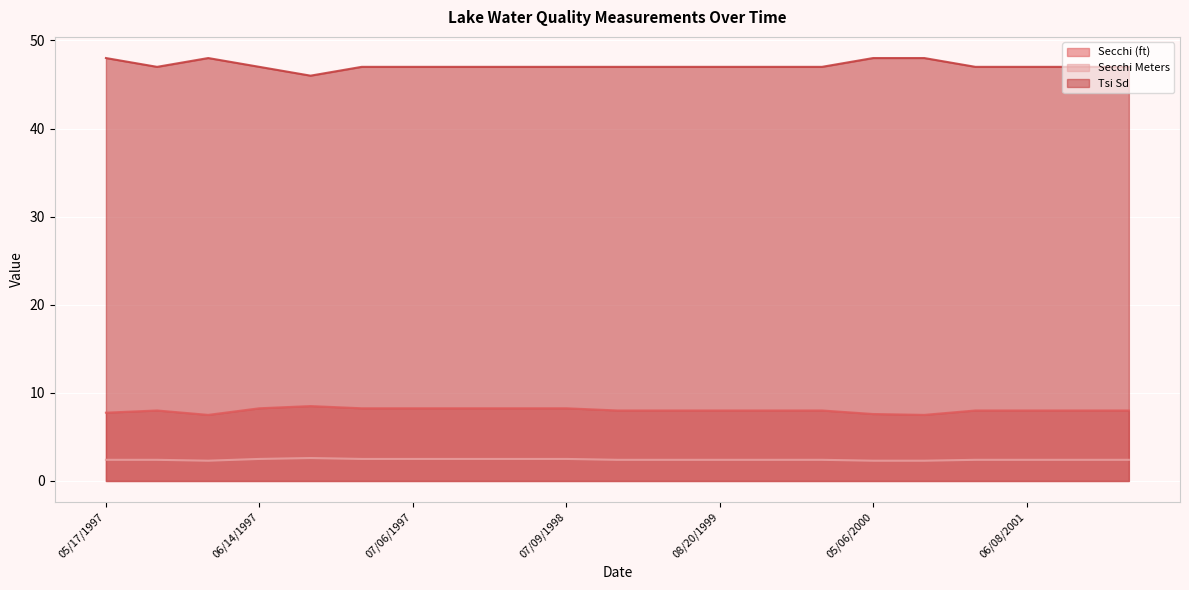

How many Secchi (ft) values are between 8 and 9?

17